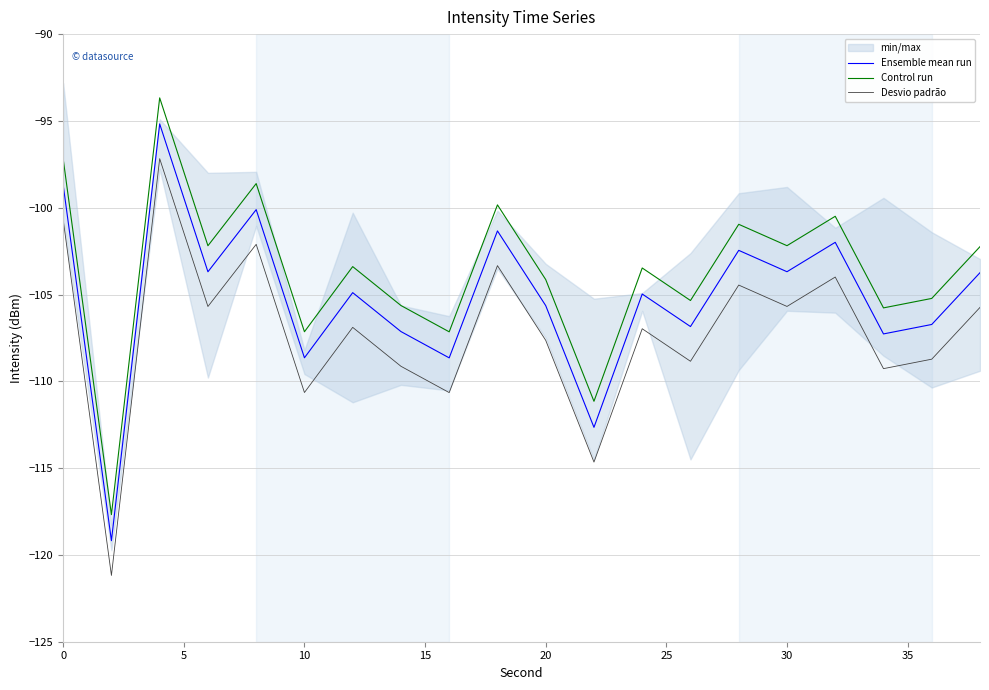

What is the minimum value for Ensemble mean run?

-119.2